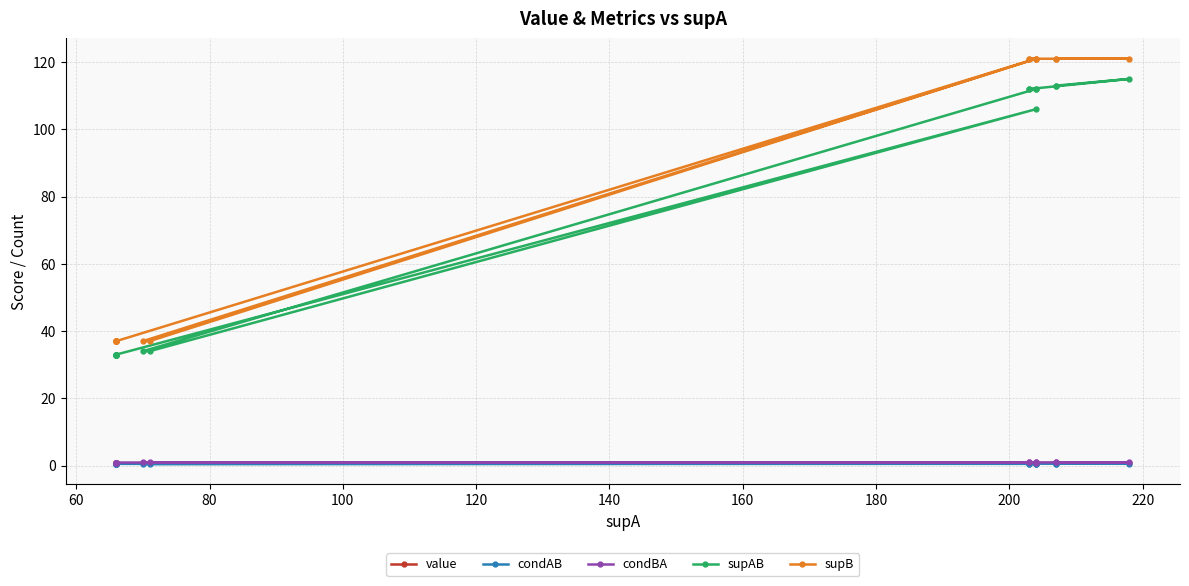

What is the value of the condAB point at the 20th from the left?

0.5